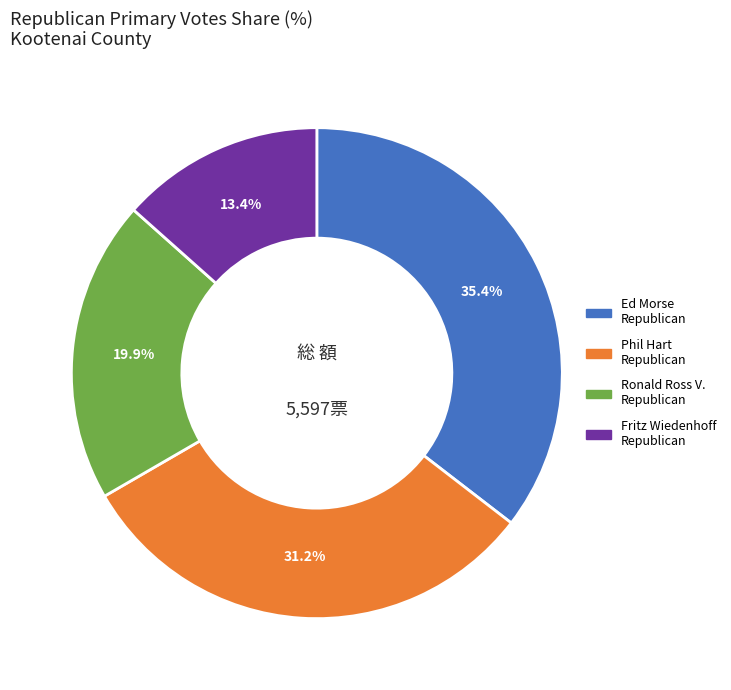

Is there a majority slice in this chart?

No